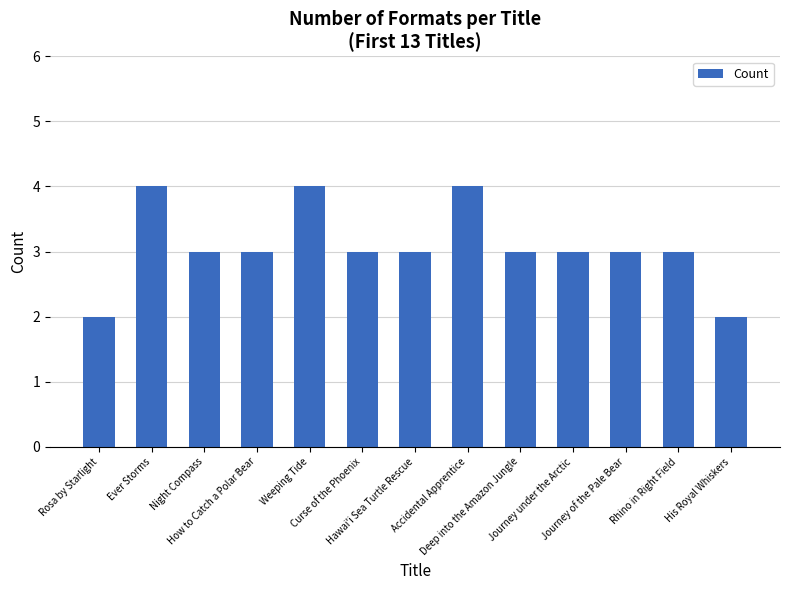

What position from the left is Rhino in Right Field?

12